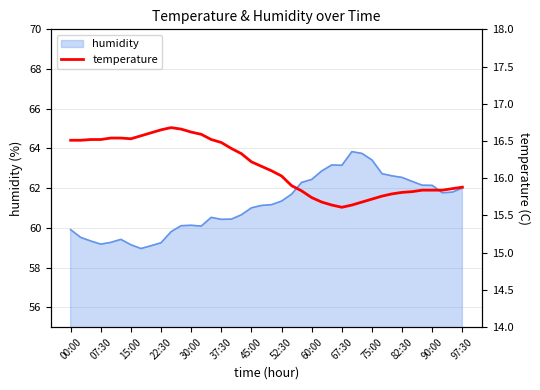

Is it true that humidity equals 59.2 at 22:30?

True